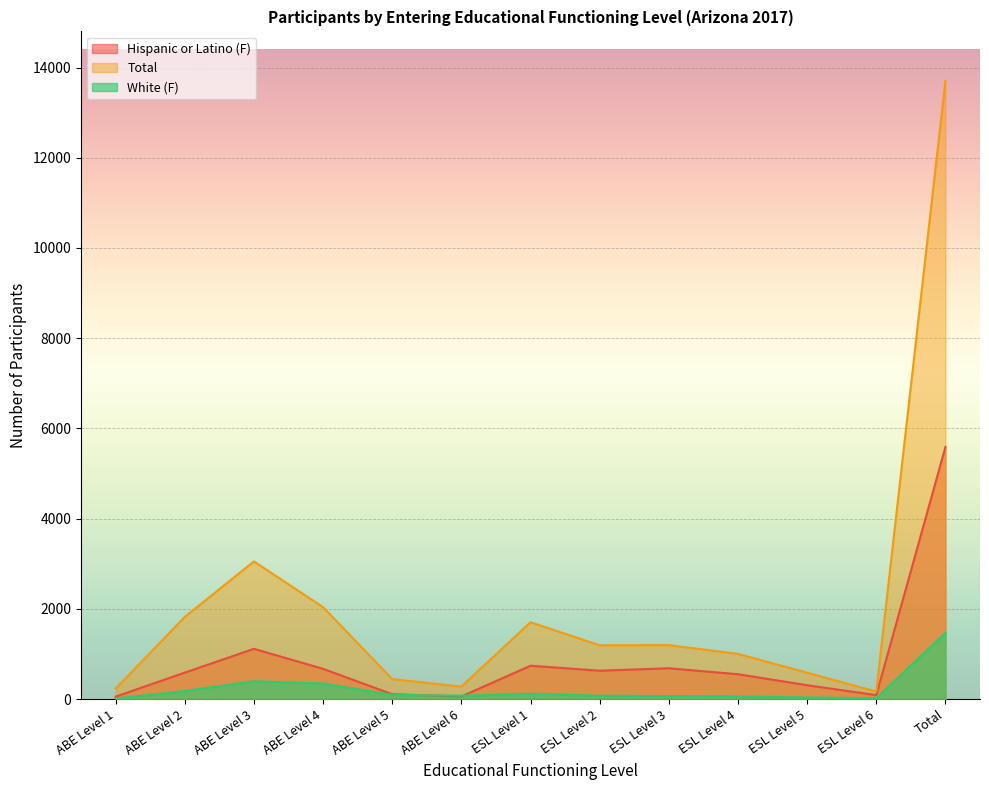

What is the value of the White (F) point at the 6th from the left?

74